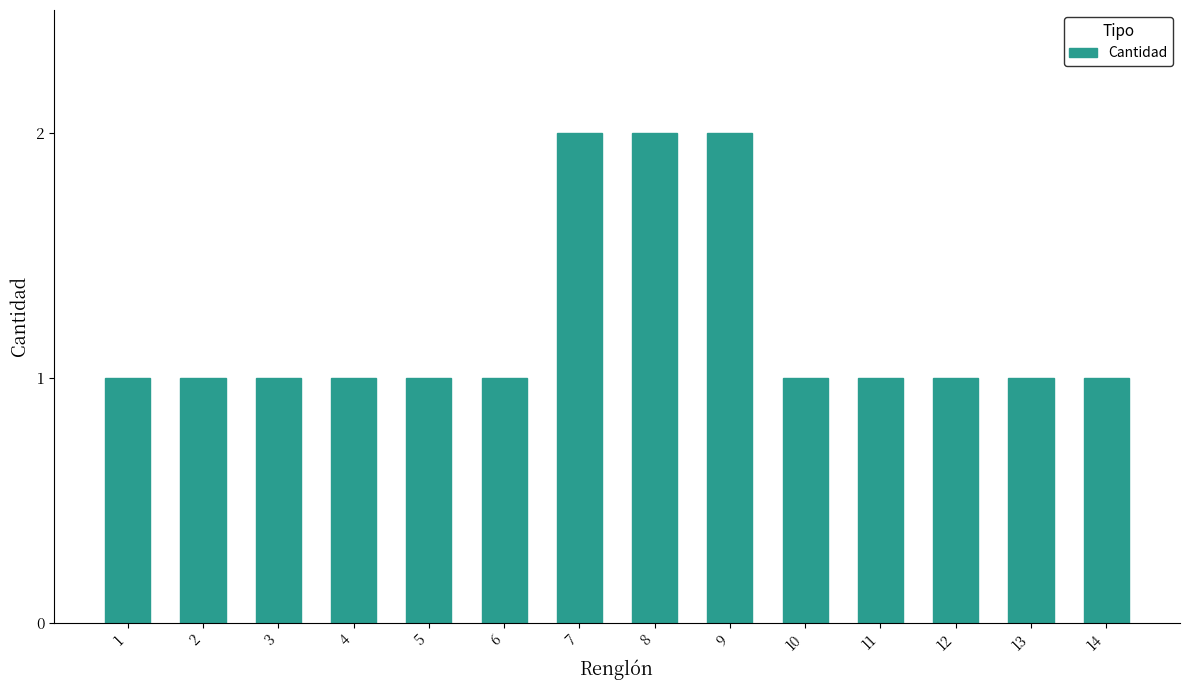

Reading right to left, what are all the values shown in this chart?

14=1	13=1	12=1	11=1	10=1	9=2	8=2	7=2	6=1	5=1	4=1	3=1	2=1	1=1